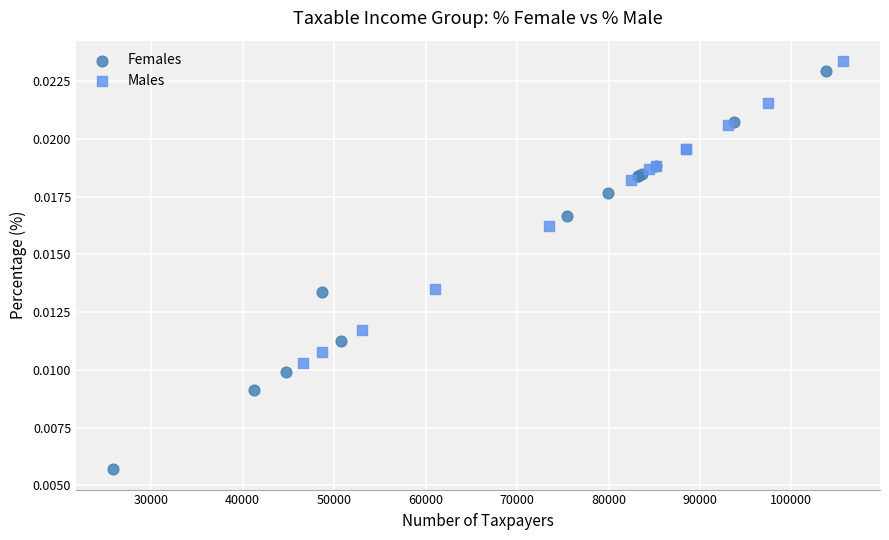

Which series reaches the minimum Y coordinate?

Females